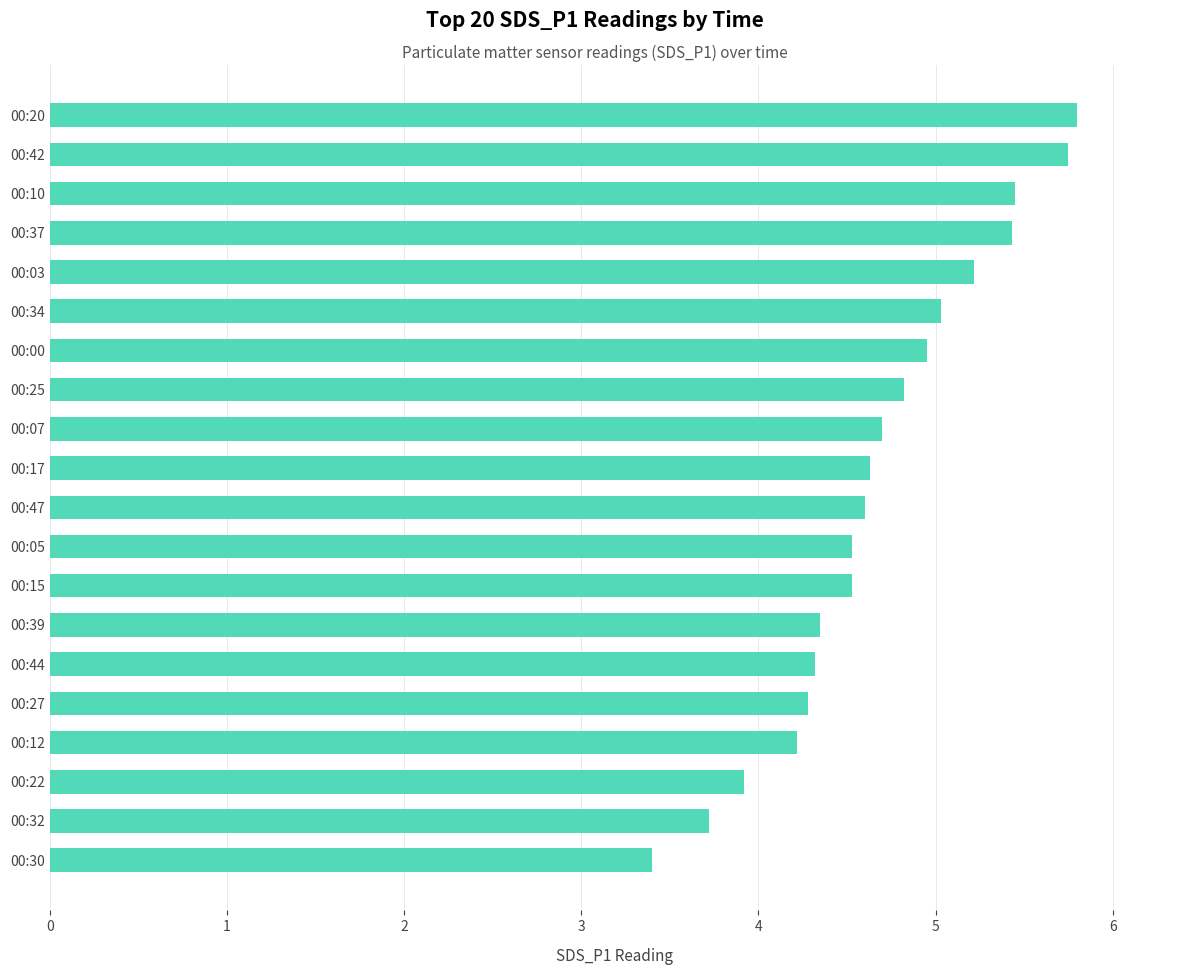

What is the ratio of the value at 00:27 to the value at 00:39?

1.0